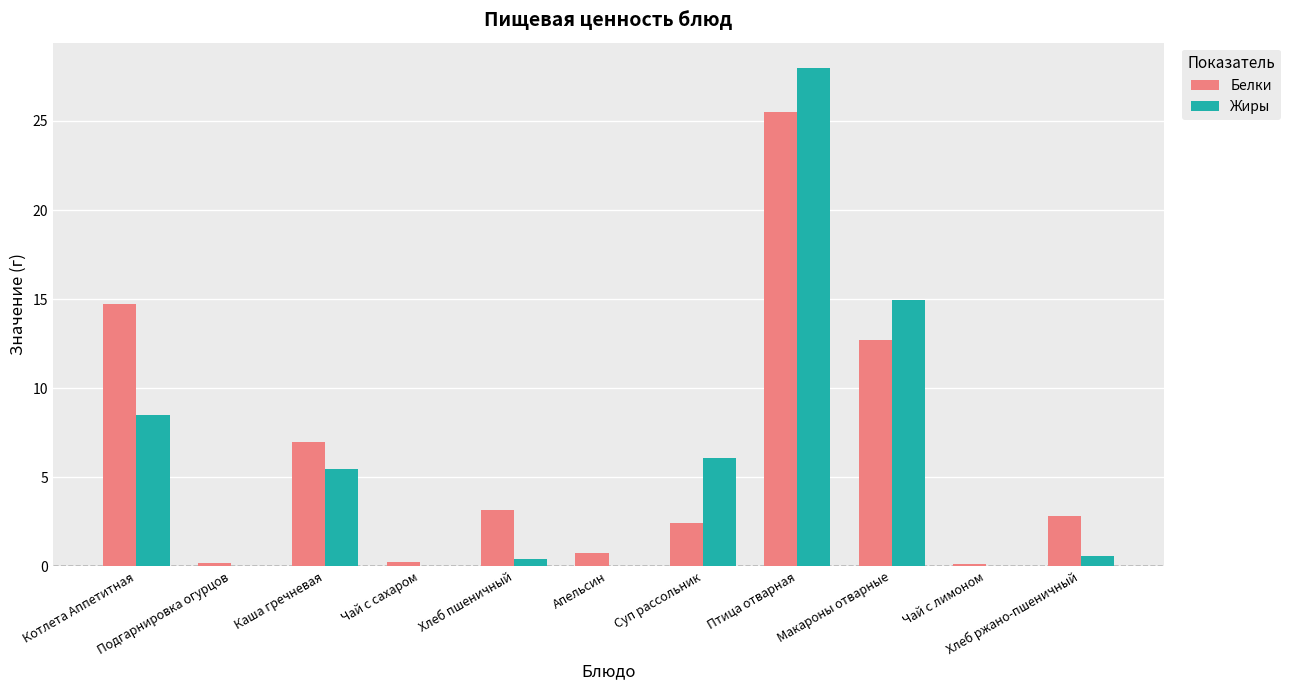

What is the sum of all Жиры values?

64.0